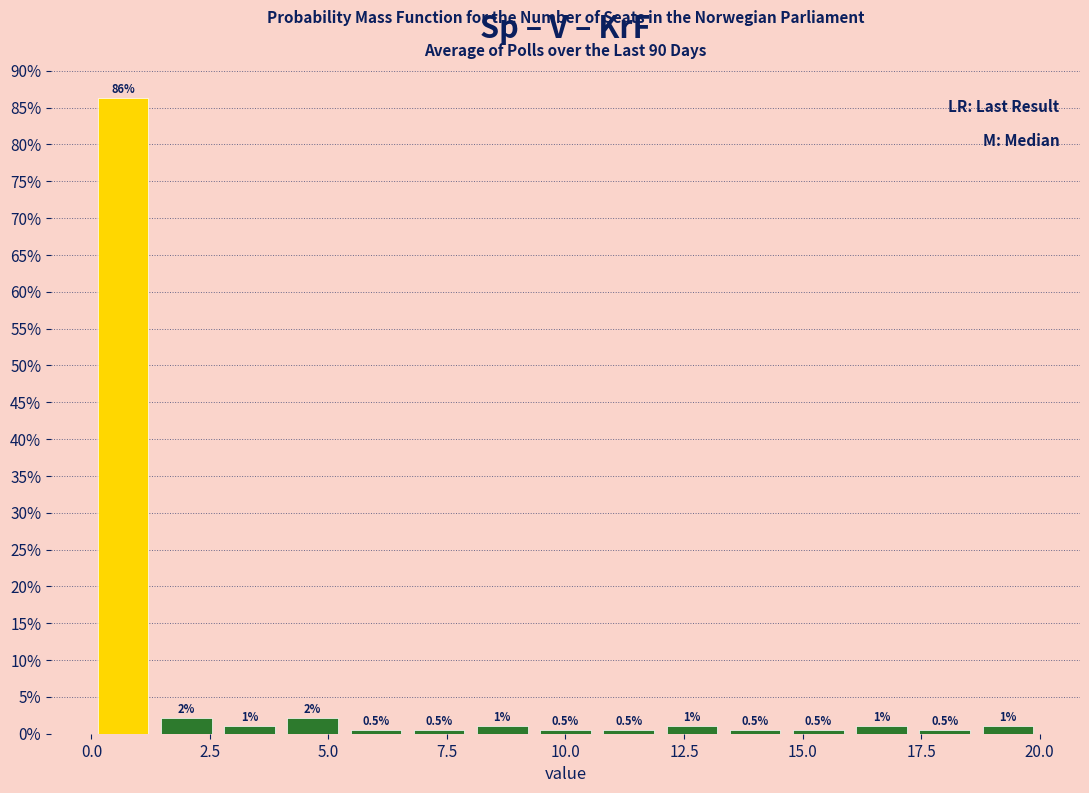

Read against the x-axis, roughly where is the centre of the tallest bar?

0.5